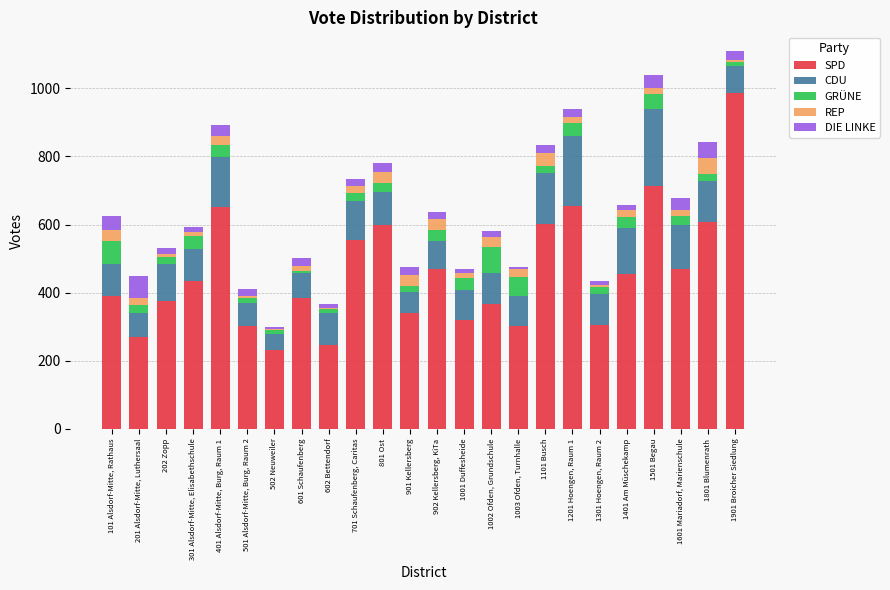

At which label does SPD reach its peak?

1901 Broicher Siedlung